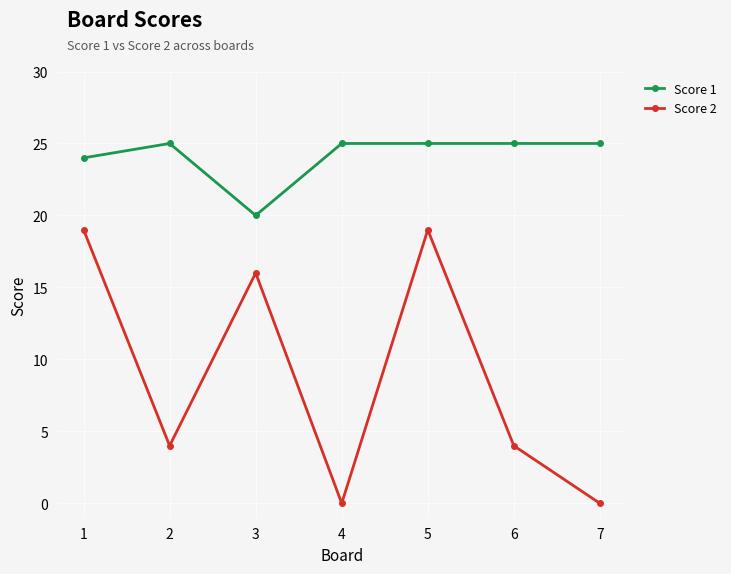

Is it true that Score 2 equals 0 at 7?

True